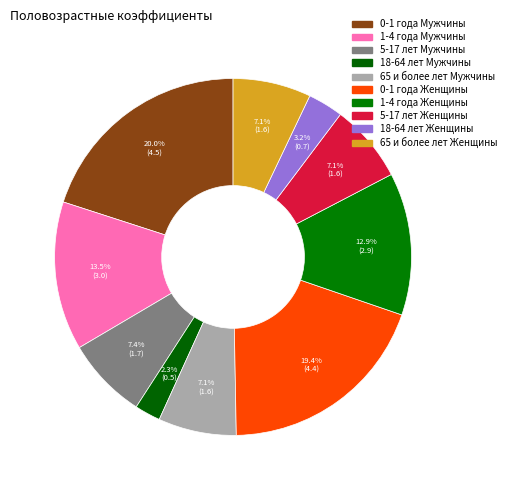

How many slices are in this pie chart?

10